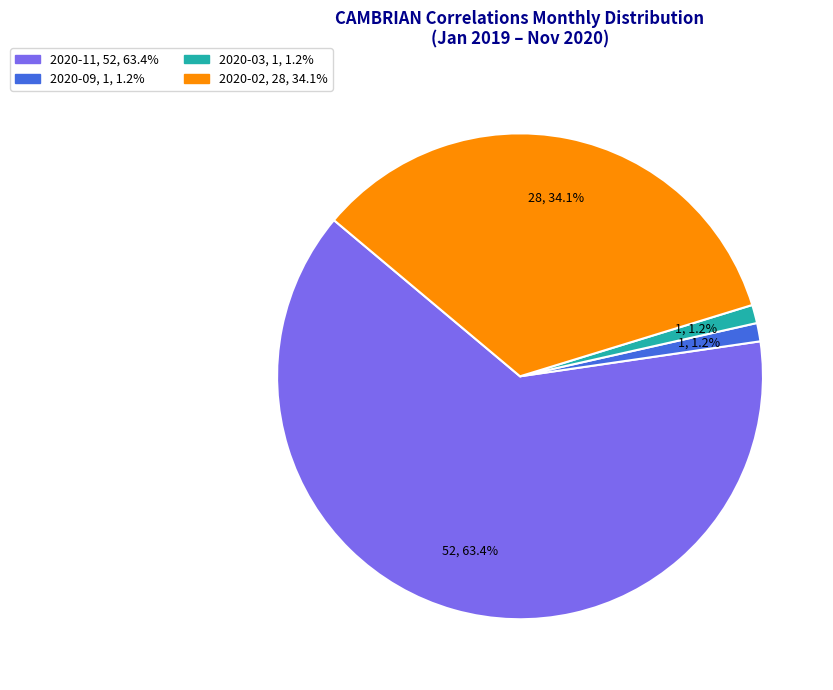

Is the sum of 2020-02 and 2020-11 greater than half?

Yes